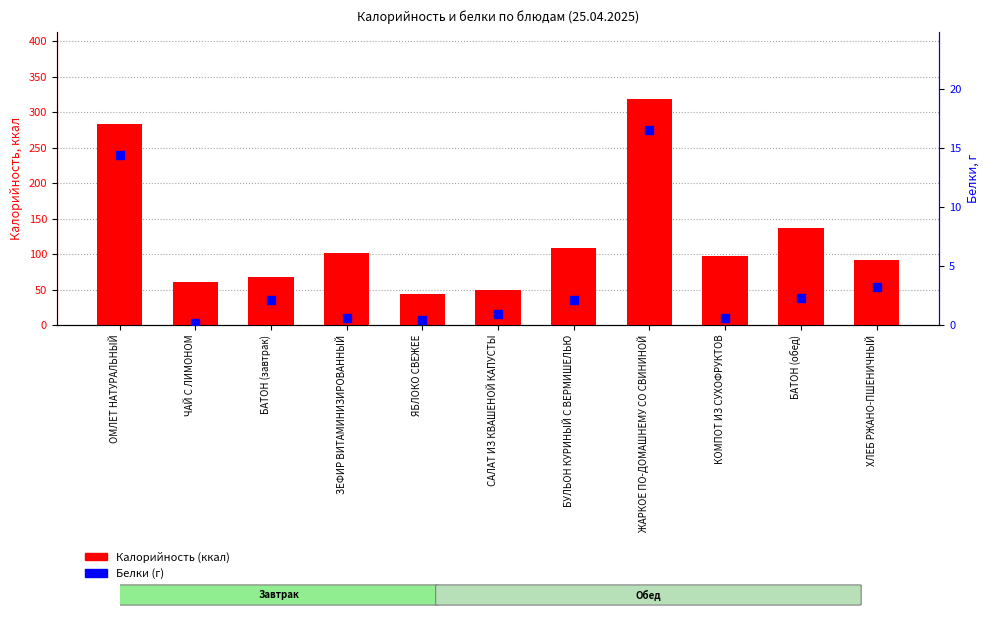

Which series reaches the minimum Y coordinate?

Белки (г)